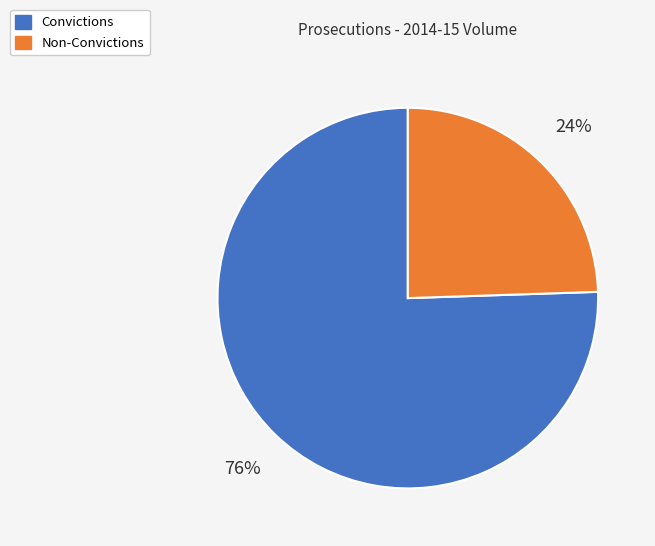

Which slice represents more than half of the pie?

Convictions